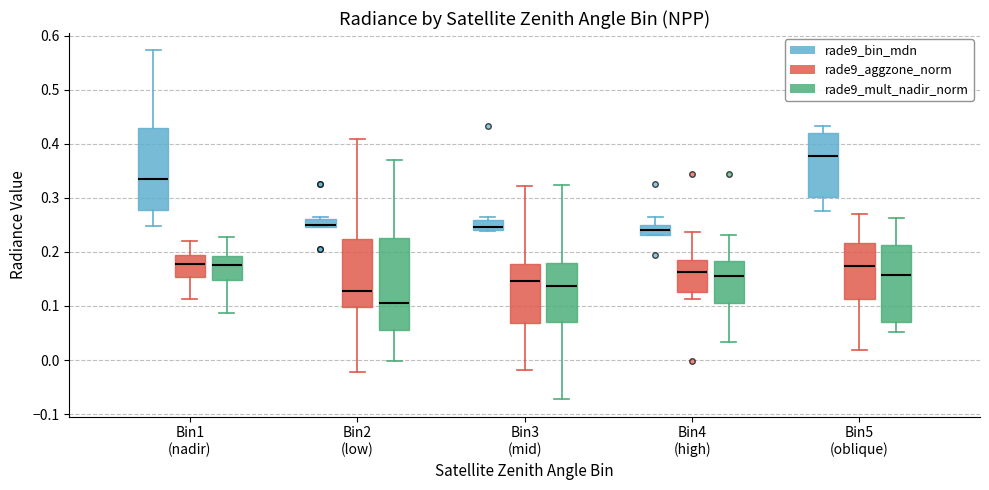

Which box's median line is the highest?

Bin5 (oblique) (rade9_bin_mdn)